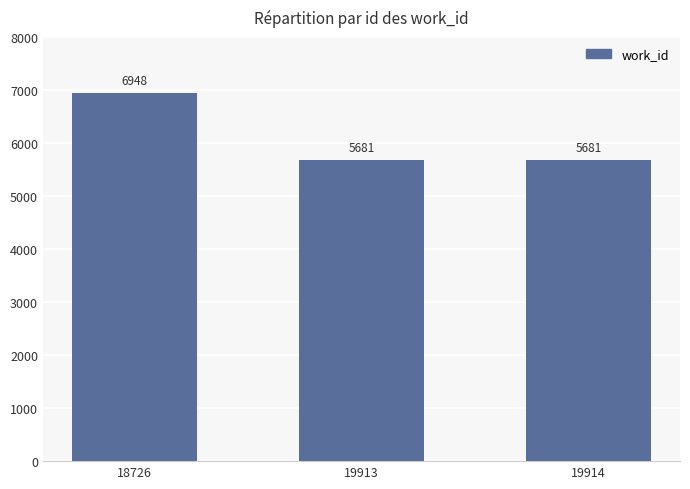

What is the minimum value shown in the chart?

5681